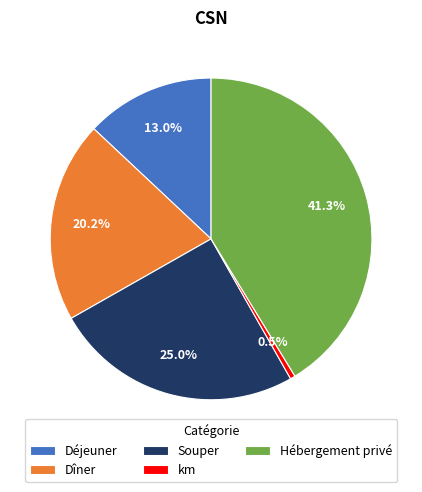

Is the sum of Souper and Dîner greater than half?

No